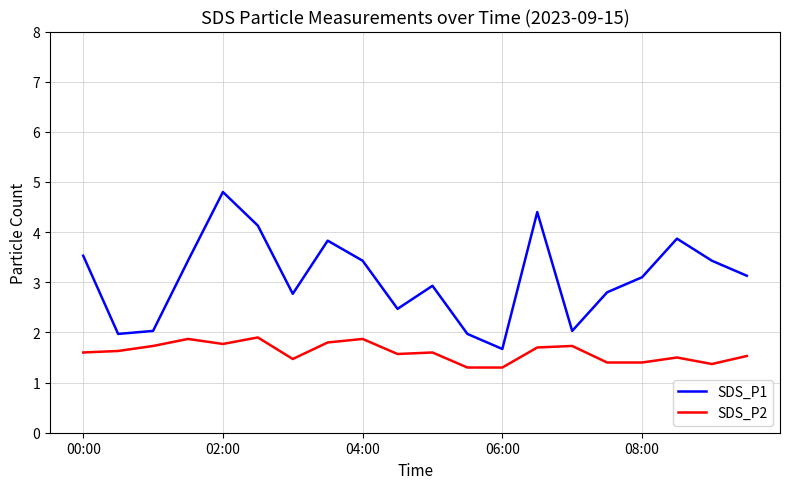

Rank the series by their maximum value, from highest to lowest.

SDS_P1, SDS_P2